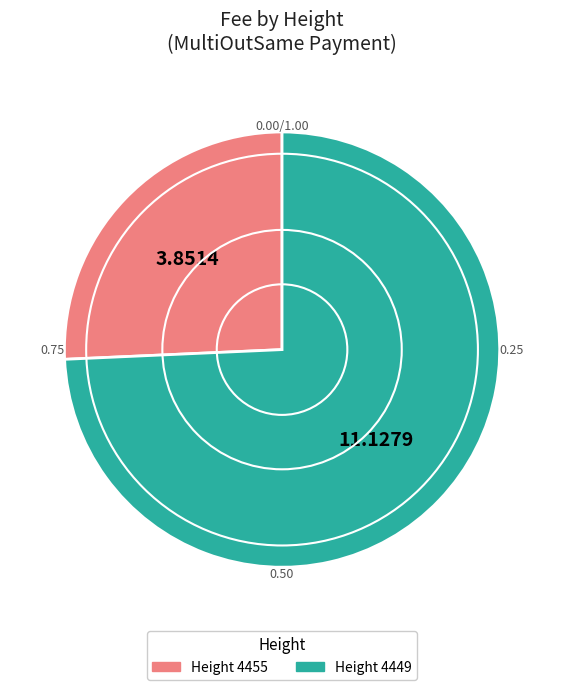

Is there a majority slice in this chart?

Yes